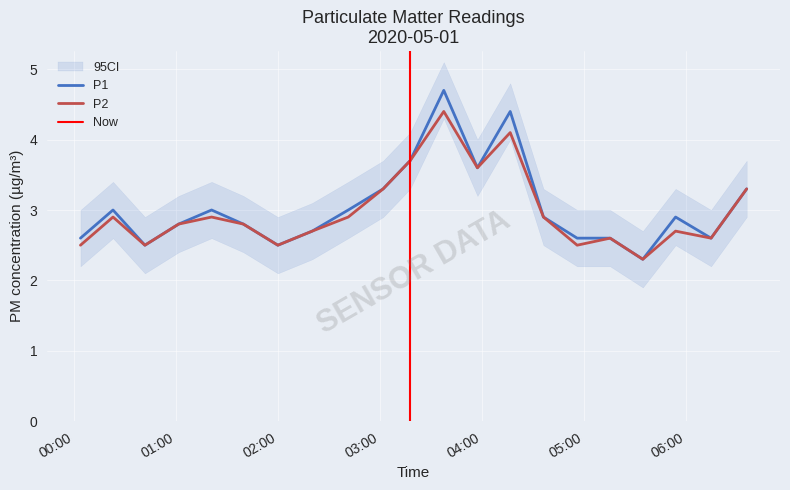

Rank the series by their maximum value, from lowest to highest.

P2, P1